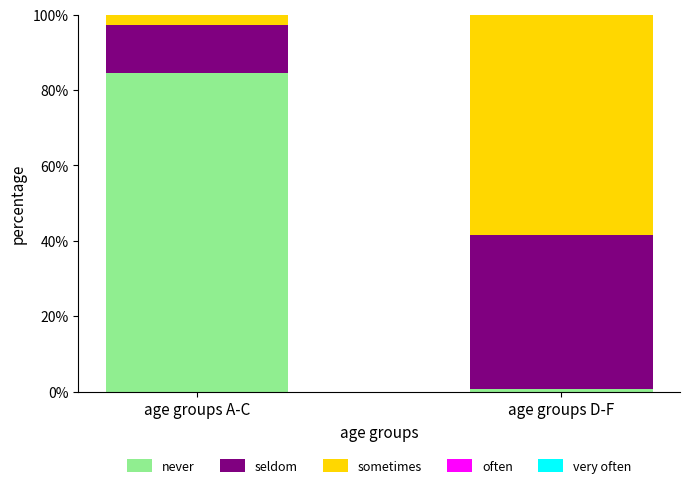

Reading left to right, transcribe the values for never.

84.4	0.6